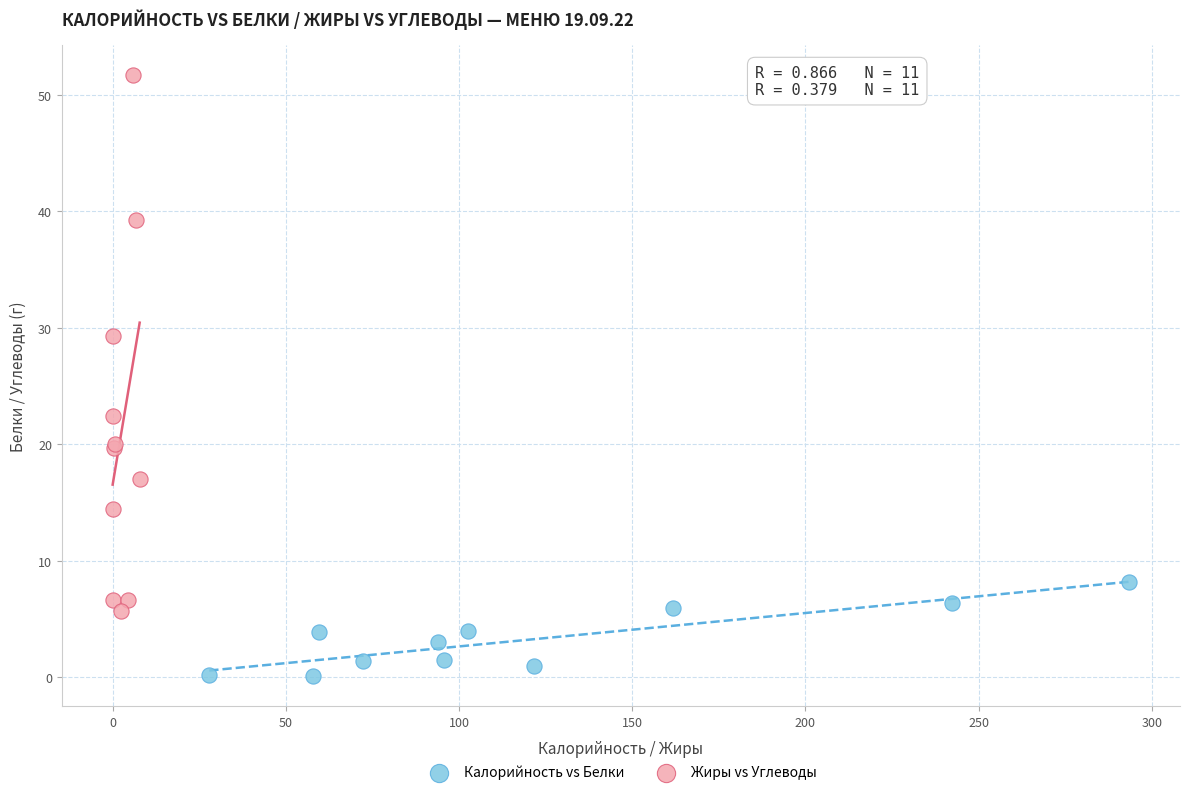

Which series contains the highest Y value?

Жиры vs Углеводы